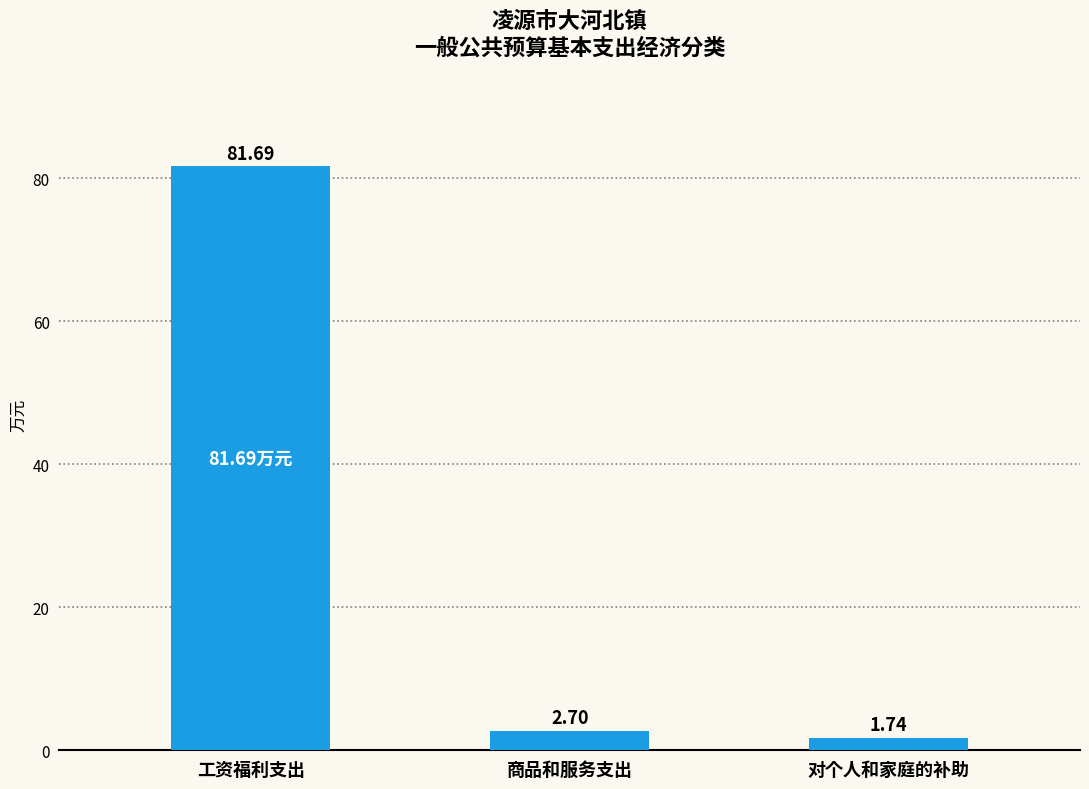

Approximately how many times larger is the value at 对个人和家庭的补助 compared to 商品和服务支出?

0.6